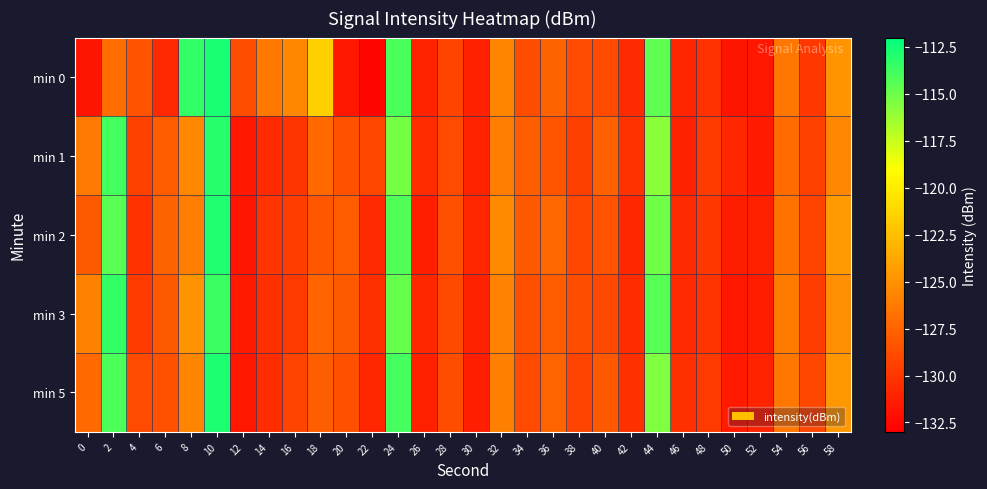

Reading left to right, what are all the values shown in this chart?

min 0: 0=-131.9	2=-127.0	4=-128.4	6=-130.8	8=-113.4	10=-112.7	12=-128.7	14=-126.3	16=-125.5	18=-121.5	20=-131.7	22=-132.7	24=-114.0	26=-131.0	28=-129.2	30=-131.2	32=-125.6	34=-128.7	36=-127.6	38=-128.9	40=-128.9	42=-130.6	44=-114.6	46=-130.9	48=-130.3	50=-131.8	52=-131.7	54=-126.4	56=-129.9	58=-124.9
min 1: 0=-126.3	2=-113.9	4=-129.4	6=-127.9	8=-125.5	10=-113.0	12=-131.7	14=-130.7	16=-130.0	18=-127.2	20=-128.5	22=-129.1	24=-115.2	26=-130.5	28=-128.9	30=-131.0	32=-126.1	34=-127.8	36=-128.3	38=-129.5	40=-127.7	42=-130.2	44=-115.8	46=-131.1	48=-129.7	50=-130.8	52=-131.5	54=-127.1	56=-129.4	58=-125.6
min 2: 0=-128.1	2=-114.5	4=-130.2	6=-127.6	8=-126.1	10=-112.9	12=-131.8	14=-130.1	16=-129.6	18=-128.2	20=-127.9	22=-130.7	24=-114.2	26=-131.3	28=-128.6	30=-130.9	32=-125.4	34=-128.1	36=-127.3	38=-129.1	40=-128.4	42=-130.8	44=-115.1	46=-130.6	48=-129.9	50=-131.4	52=-131.2	54=-126.7	56=-129.2	58=-124.5
min 3: 0=-125.9	2=-113.4	4=-129.7	6=-128.1	8=-124.9	10=-113.6	12=-131.5	14=-130.3	16=-129.8	18=-127.5	20=-128.1	22=-130.4	24=-114.8	26=-130.8	28=-129.0	30=-131.1	32=-125.8	34=-128.6	36=-127.9	38=-128.7	40=-129.0	42=-130.5	44=-114.4	46=-130.7	48=-130.1	50=-131.7	52=-131.4	54=-126.2	56=-129.6	58=-125.2
min 5: 0=-127.2	2=-114.1	4=-128.9	6=-128.5	8=-125.7	10=-112.8	12=-131.7	14=-130.5	16=-129.3	18=-127.8	20=-128.6	22=-130.9	24=-113.9	26=-131.2	28=-128.7	30=-131.3	32=-126.0	34=-128.9	36=-127.5	38=-129.3	40=-128.1	42=-130.3	44=-115.5	46=-130.4	48=-129.8	50=-131.5	52=-131.0	54=-126.5	56=-129.1	58=-124.7